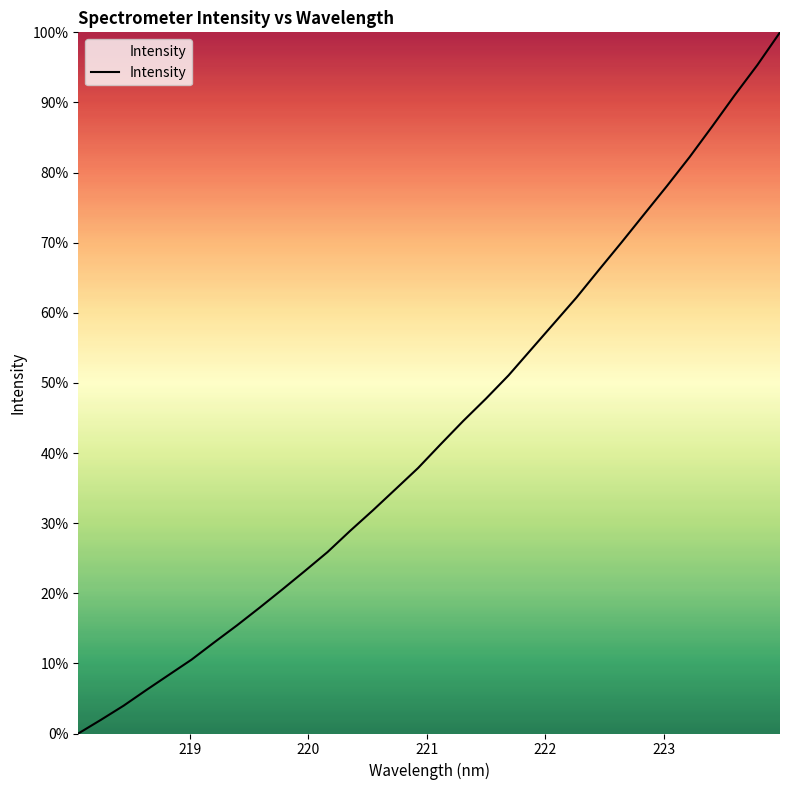

What is the difference between the maximum and minimum values?

100.0